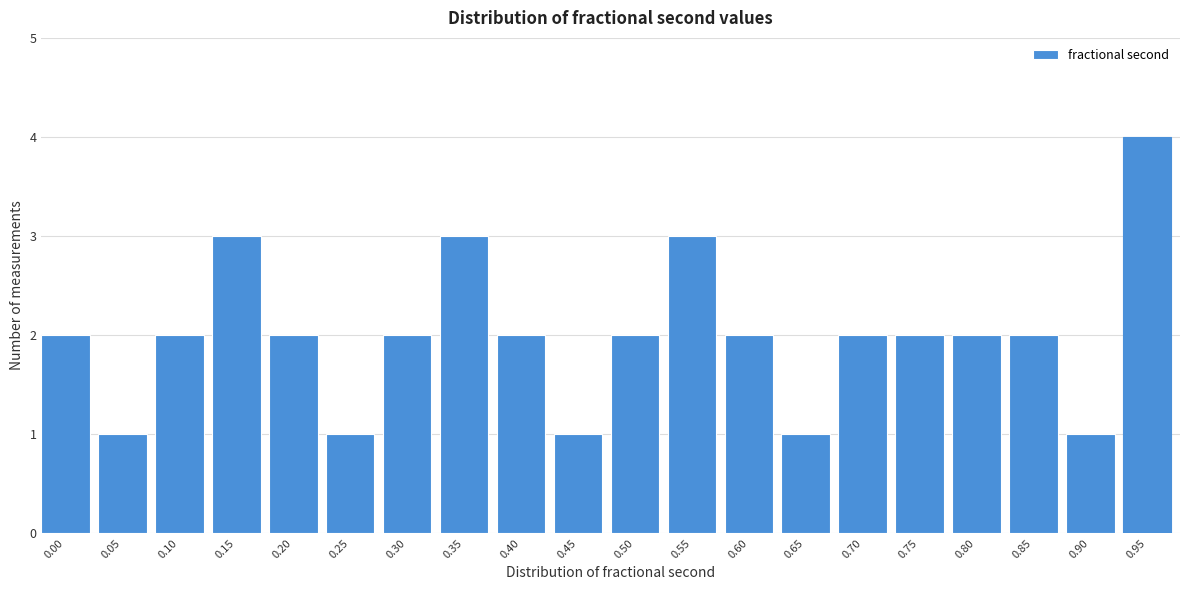

Reading left to right, extract all data points from this chart.

2	1	2	3	2	1	2	3	2	1	2	3	2	1	2	2	2	2	1	4